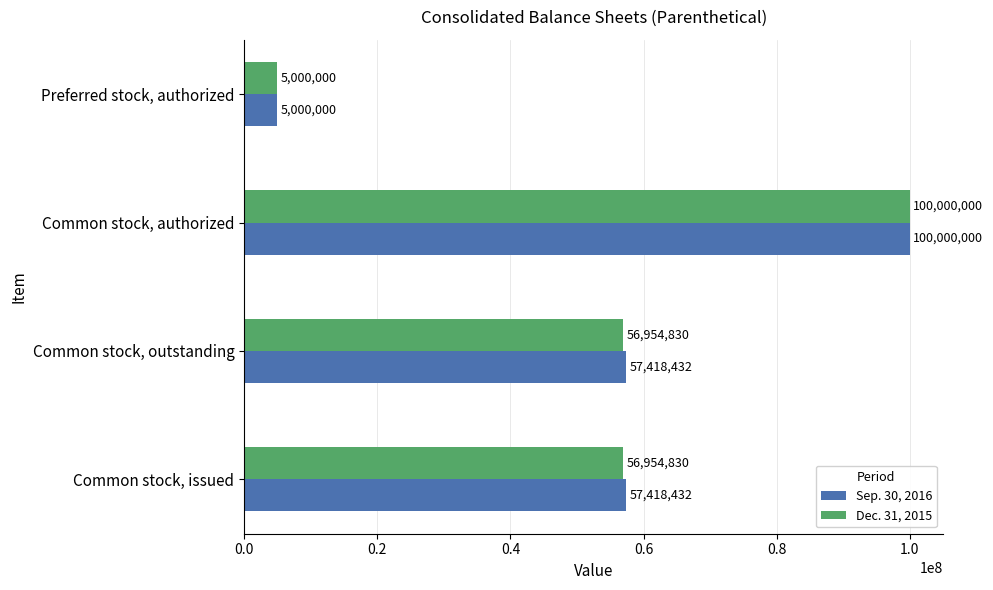

List the series in order of their overall mean, lowest first.

Dec. 31, 2015, Sep. 30, 2016